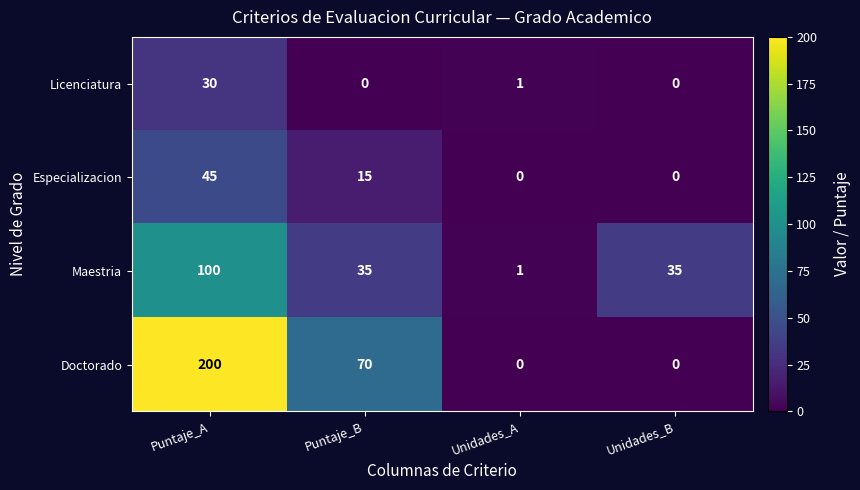

Is it true that Especializacion equals 0 at Unidades_B?

True